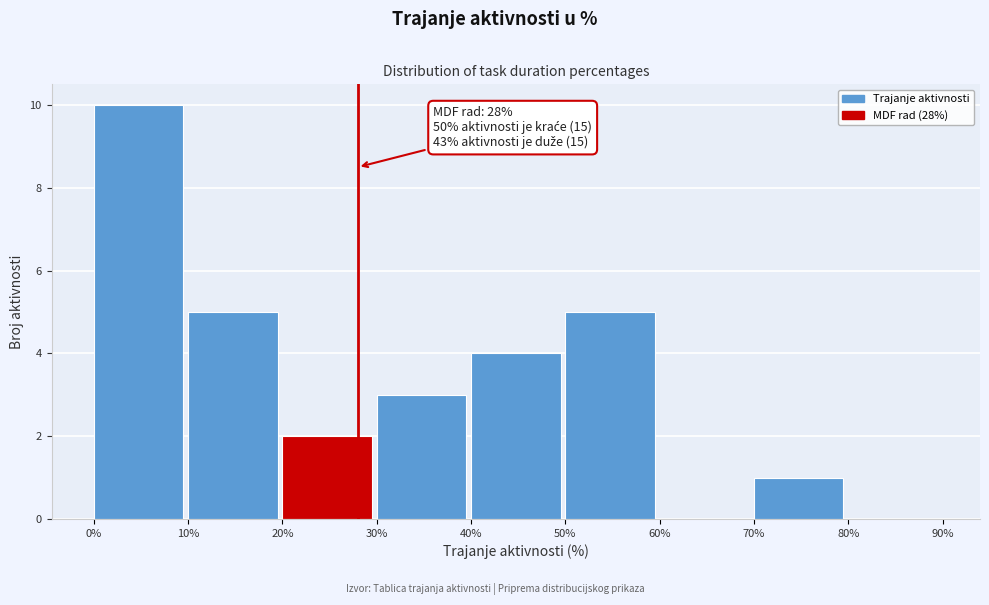

Which range on the x-axis has the tallest bar?

0% to 10%